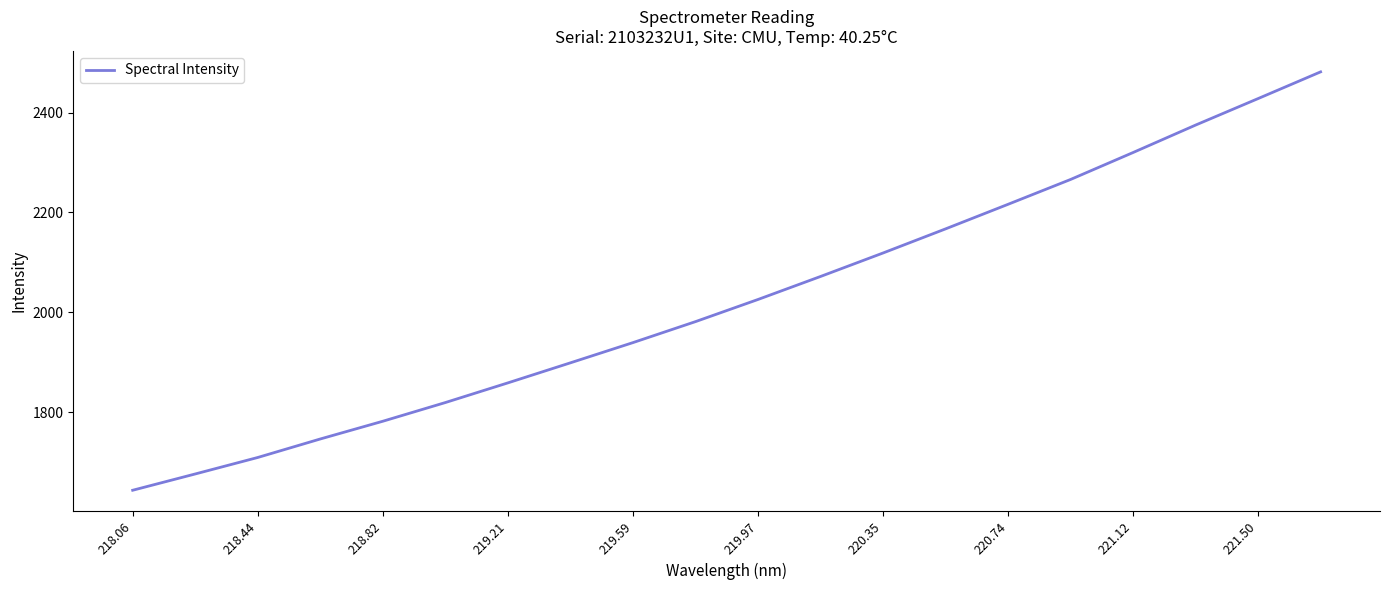

What is the difference between the maximum and minimum values?

838.2